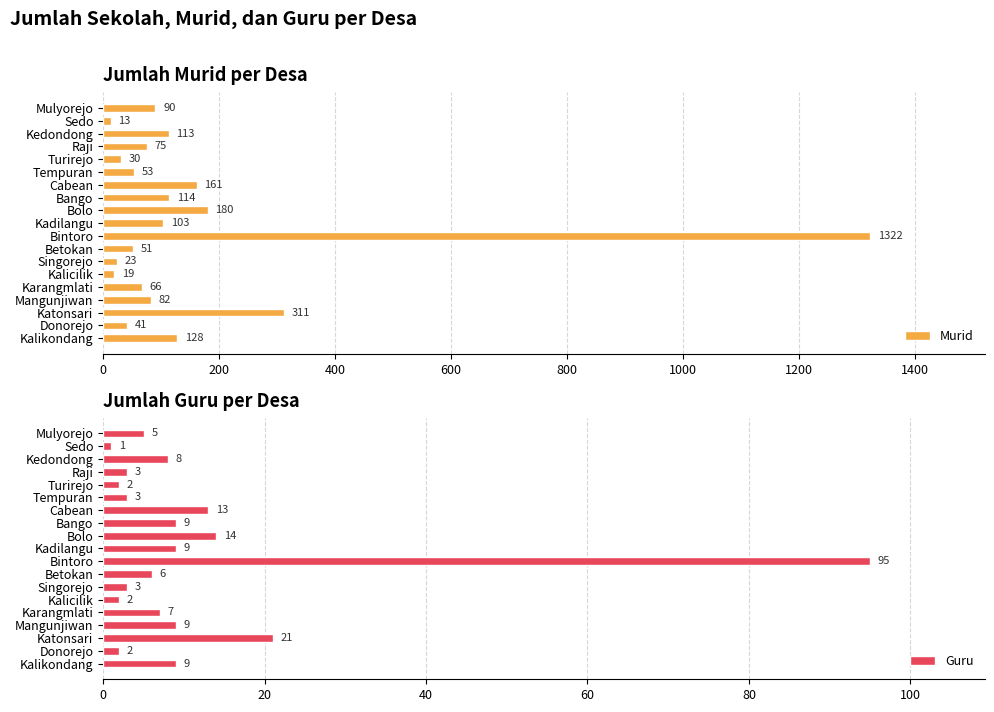

Reading left to right, what are all the values shown in this chart?

Murid: 128	41	311	82	66	19	23	51	1322	103	180	114	161	53	30	75	113	13	90
Guru: 9	2	21	9	7	2	3	6	95	9	14	9	13	3	2	3	8	1	5